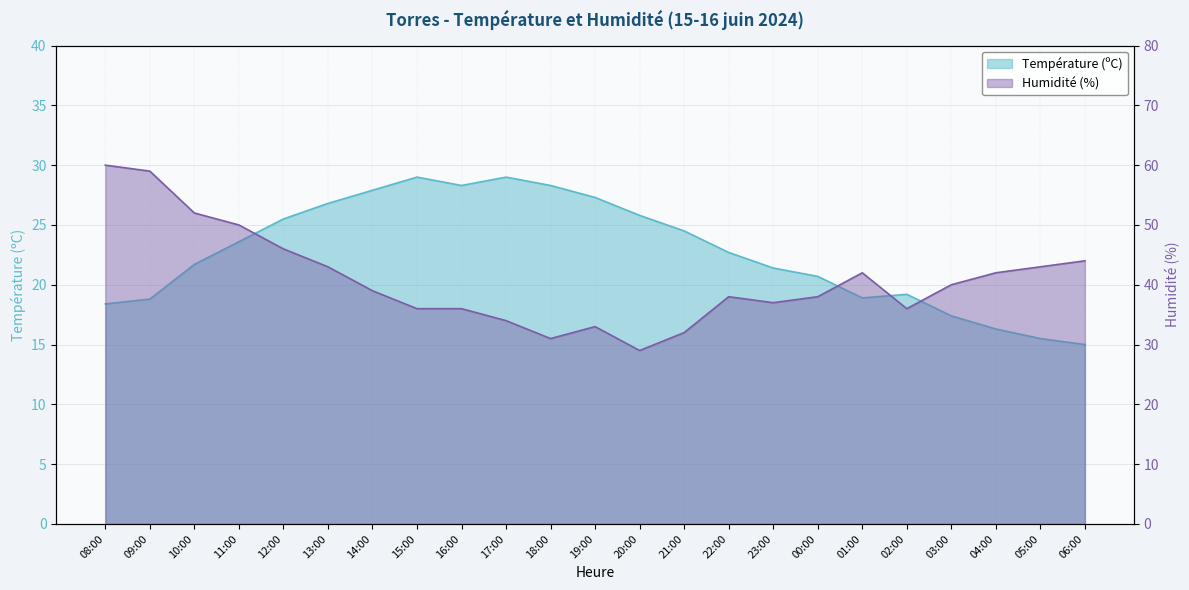

The value of Température (ºC) at 08:00 is 12.3. True or false?

False